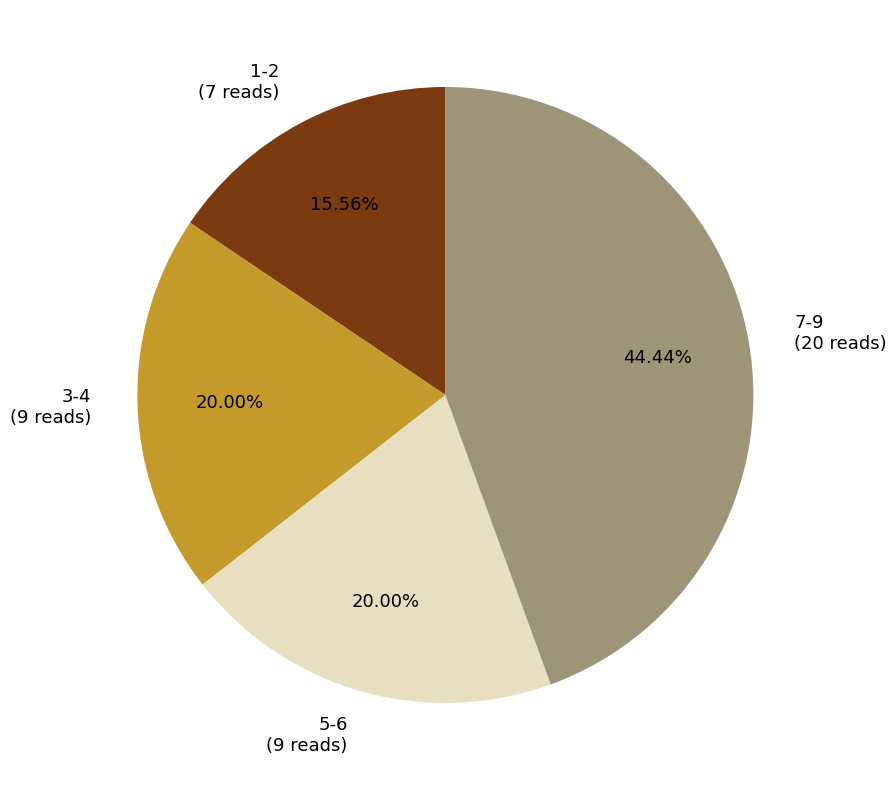

Is there any slice that represents more than half of the pie?

No